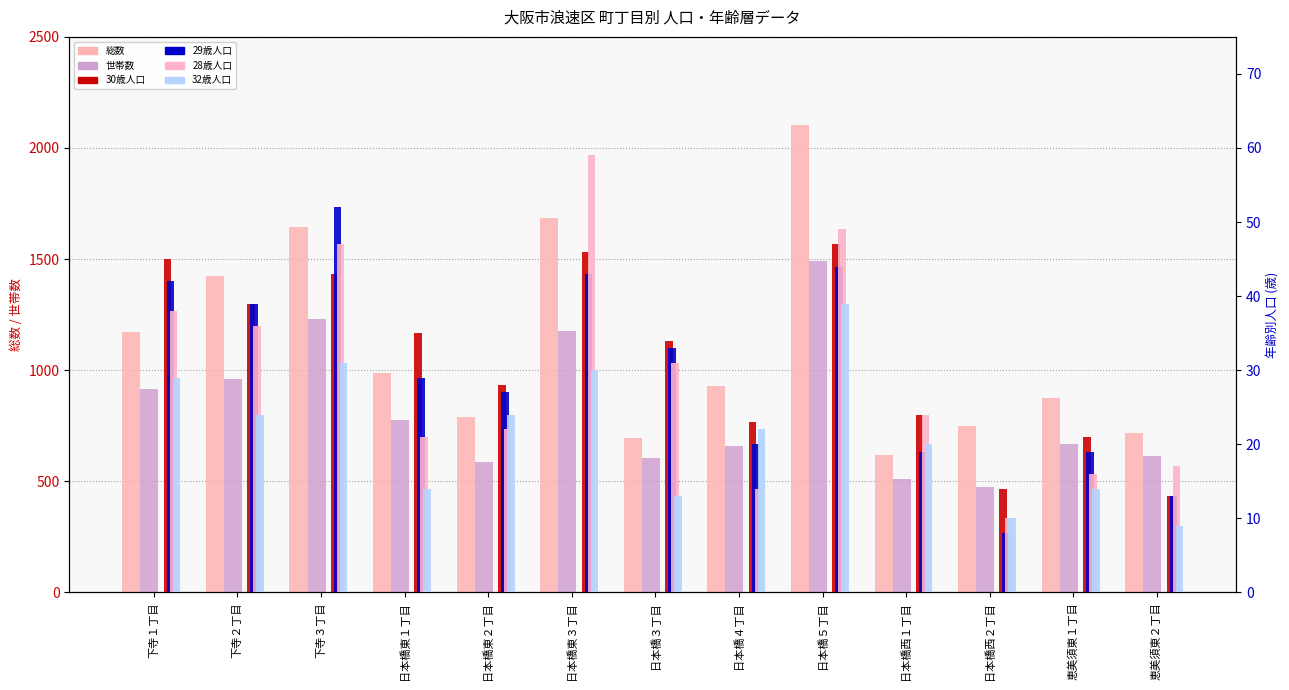

Which has a higher value, 日本橋４丁目 or 下寺３丁目?

下寺３丁目